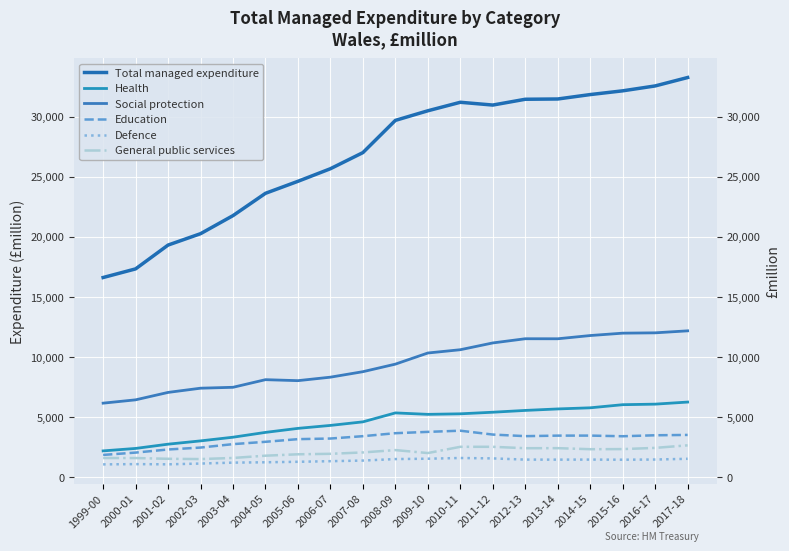

True or false: Social protection has more than 2 interior local peaks.

False